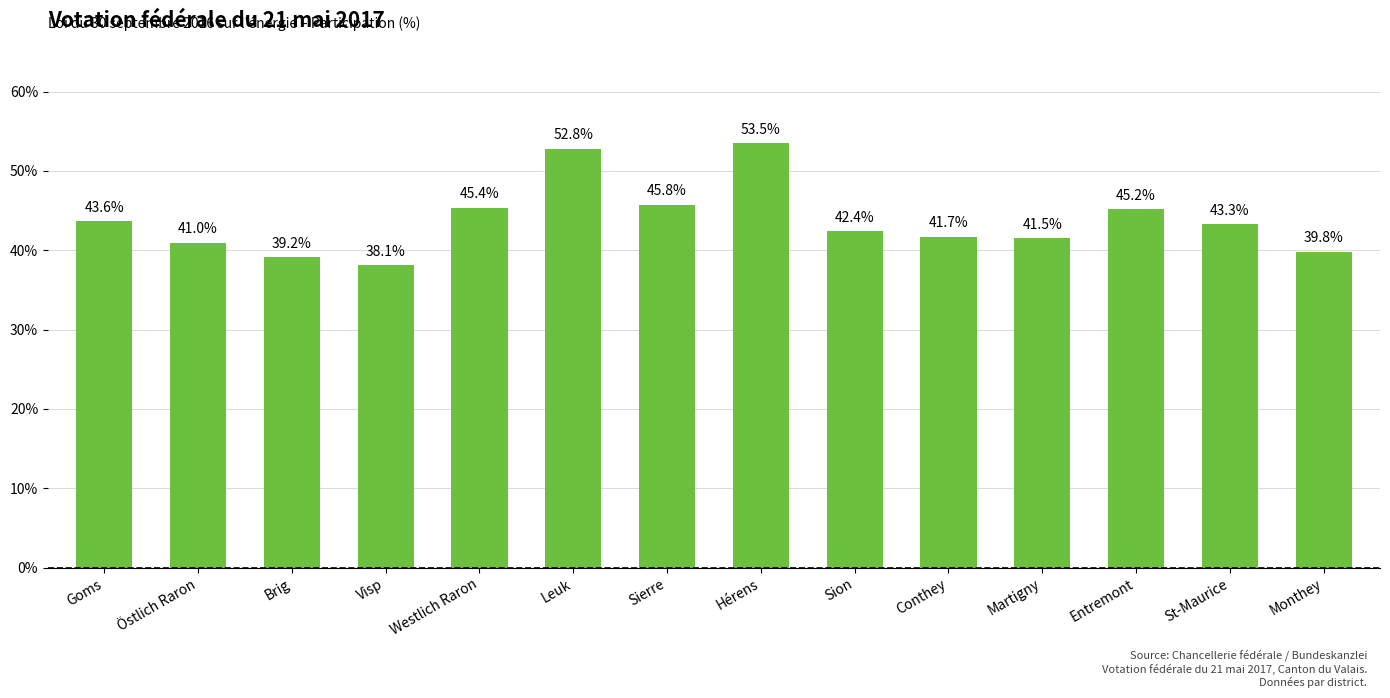

What is the label of the 10th bar from the right?

Westlich Raron